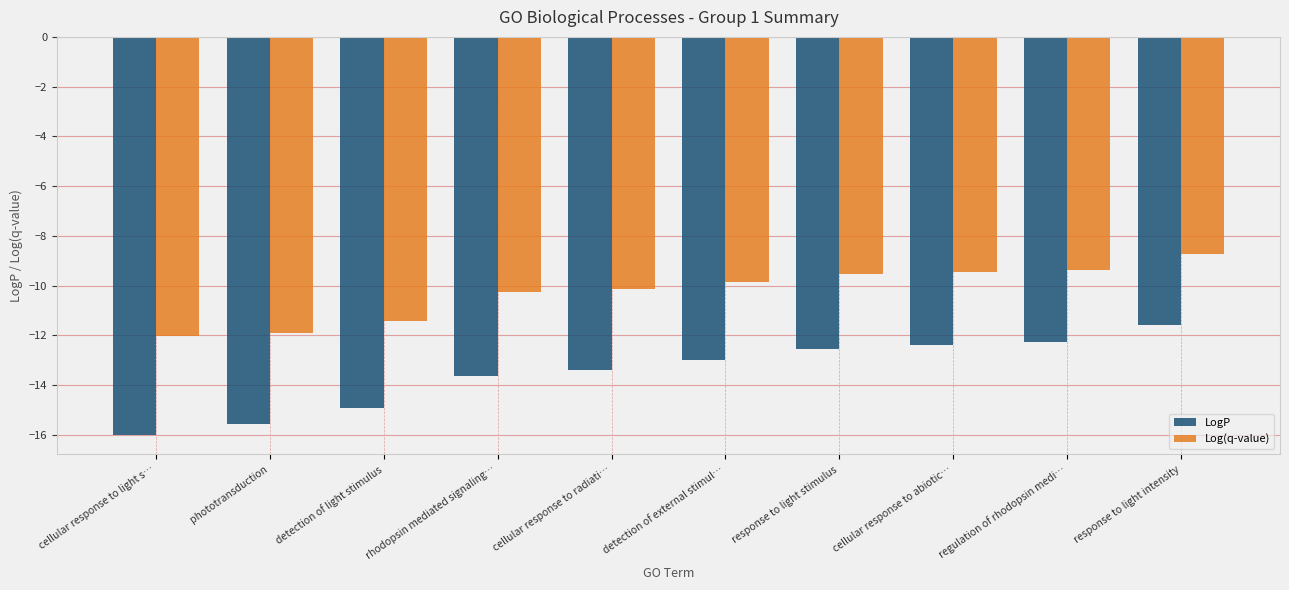

Which series has the widest spread of values?

LogP